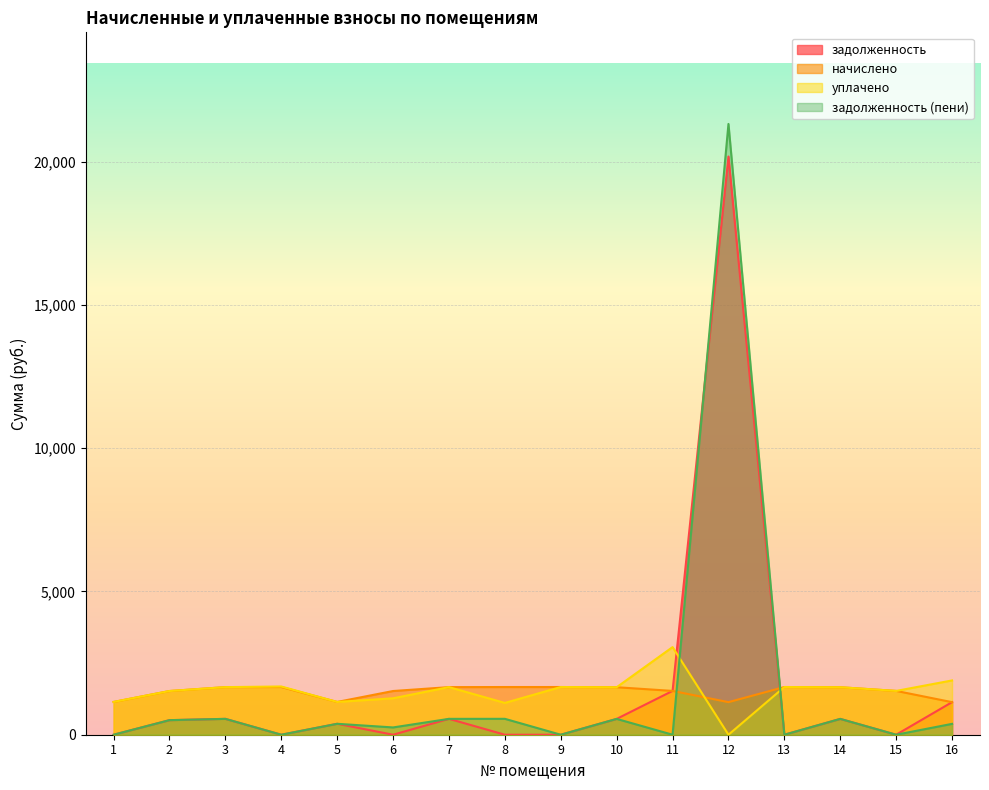

What is the value of the уплачено point at the 10th from the left?

1657.0